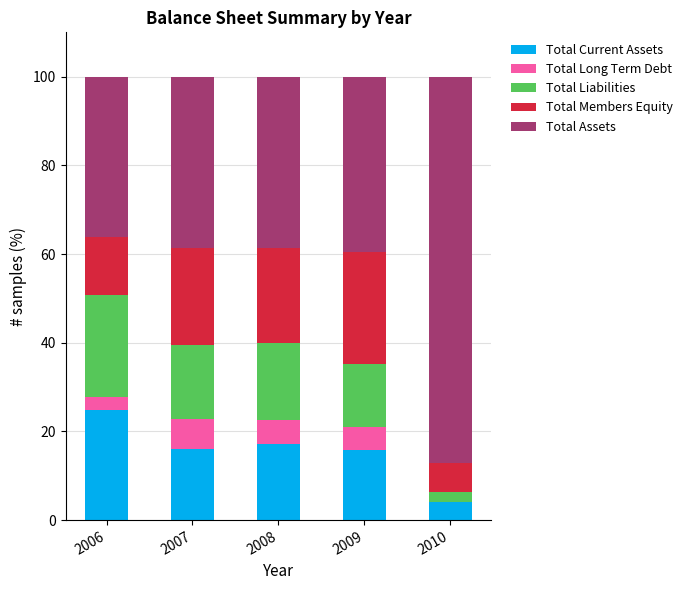

What is the total value across all series at 2006?

100.0